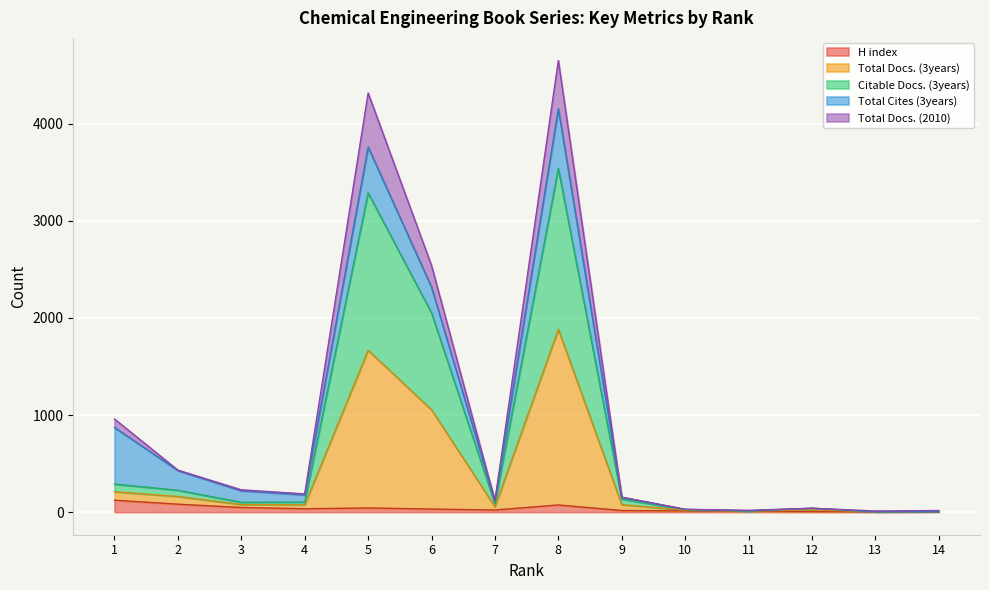

Which has a higher value, 13 or 9?

9